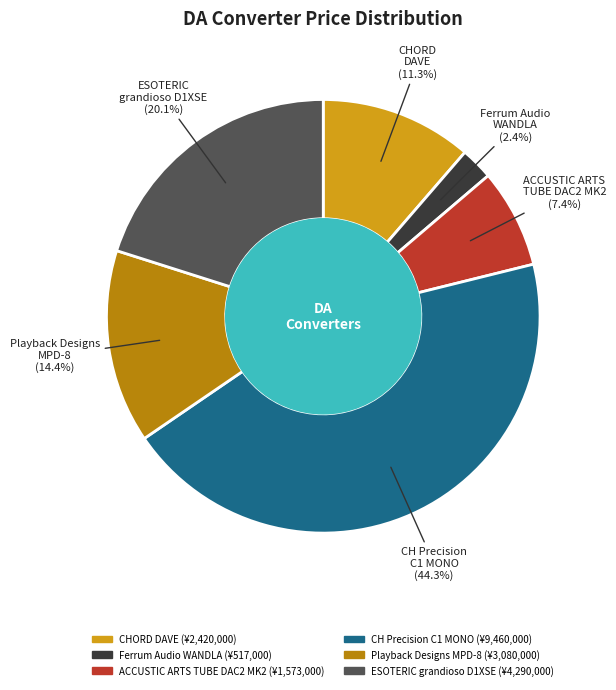

To the nearest percent, what is the difference between the Ferrum Audio WANDLA and CHORD DAVE slice percentages?

9%